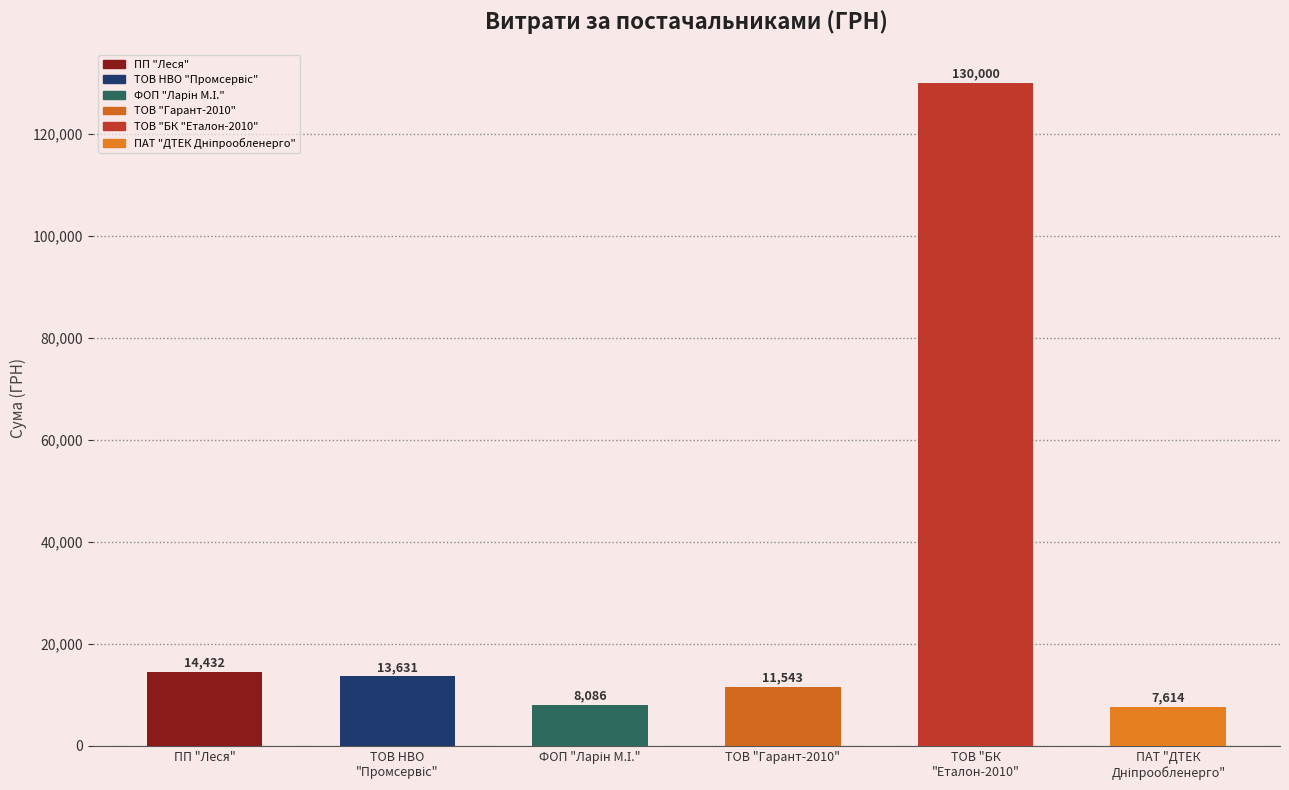

Approximately how many times larger is the value at ТОВ "Гарант-2010" compared to ПП "Леся"?

0.8